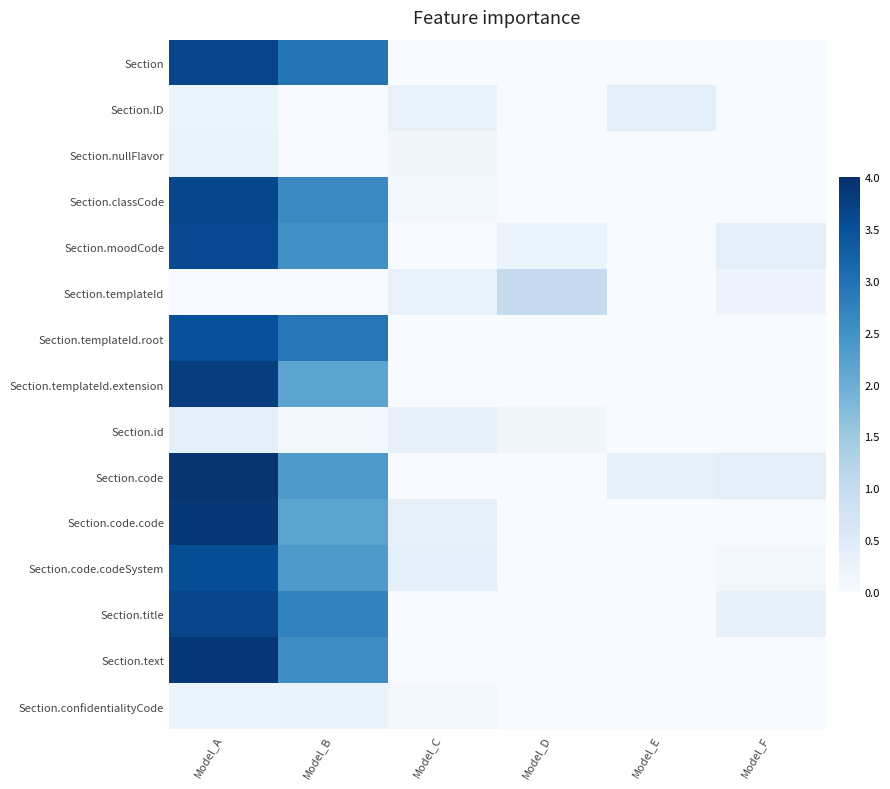

Reading left to right, list all the values displayed in this chart.

Section: Model_A=3.7	Model_B=3.0	Model_C=0.0	Model_D=0.0	Model_E=0.0	Model_F=0.0
Section.ID: Model_A=0.2	Model_B=0.0	Model_C=0.3	Model_D=0.0	Model_E=0.4	Model_F=0.0
Section.nullFlavor: Model_A=0.3	Model_B=0.0	Model_C=0.1	Model_D=0.0	Model_E=0.0	Model_F=0.0
Section.classCode: Model_A=3.6	Model_B=2.6	Model_C=0.1	Model_D=0.0	Model_E=0.0	Model_F=0.0
Section.moodCode: Model_A=3.6	Model_B=2.5	Model_C=0.0	Model_D=0.2	Model_E=0.0	Model_F=0.4
Section.templateId: Model_A=0.0	Model_B=0.0	Model_C=0.3	Model_D=1.0	Model_E=0.0	Model_F=0.2
Section.templateId.root: Model_A=3.5	Model_B=2.9	Model_C=0.0	Model_D=0.0	Model_E=0.0	Model_F=0.0
Section.templateId.extension: Model_A=3.8	Model_B=2.2	Model_C=0.0	Model_D=0.0	Model_E=0.0	Model_F=0.0
Section.id: Model_A=0.4	Model_B=0.1	Model_C=0.3	Model_D=0.1	Model_E=0.0	Model_F=0.0
Section.code: Model_A=3.9	Model_B=2.4	Model_C=0.0	Model_D=0.0	Model_E=0.3	Model_F=0.4
Section.code.code: Model_A=3.9	Model_B=2.2	Model_C=0.3	Model_D=0.0	Model_E=0.0	Model_F=0.0
Section.code.codeSystem: Model_A=3.5	Model_B=2.4	Model_C=0.3	Model_D=0.0	Model_E=0.0	Model_F=0.1
Section.title: Model_A=3.7	Model_B=2.7	Model_C=0.0	Model_D=0.0	Model_E=0.0	Model_F=0.3
Section.text: Model_A=3.9	Model_B=2.6	Model_C=0.0	Model_D=0.0	Model_E=0.0	Model_F=0.0
Section.confidentialityCode: Model_A=0.2	Model_B=0.3	Model_C=0.1	Model_D=0.0	Model_E=0.0	Model_F=0.0